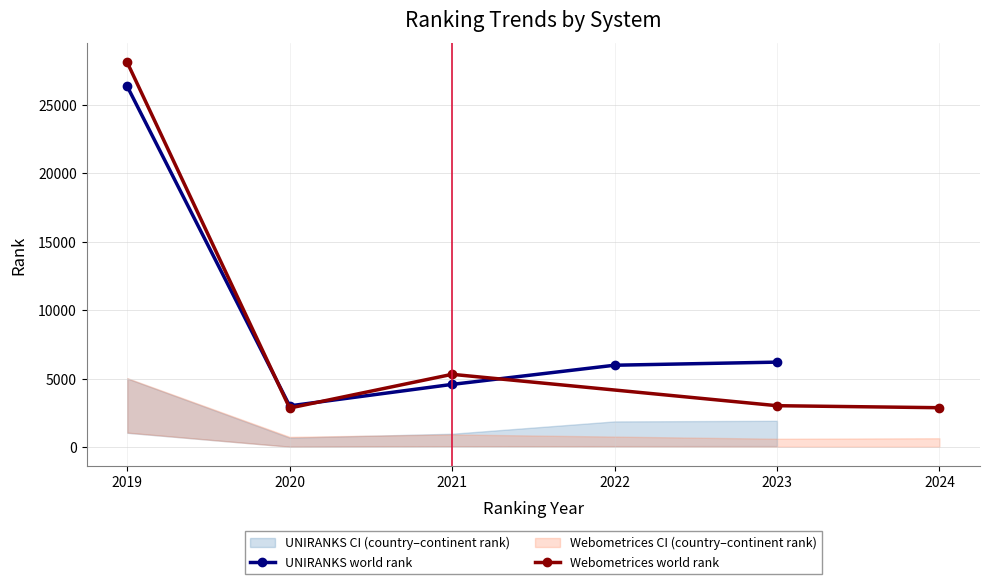

Rank the series by their maximum value, from lowest to highest.

UNIRANKS world rank, Webometrices world rank